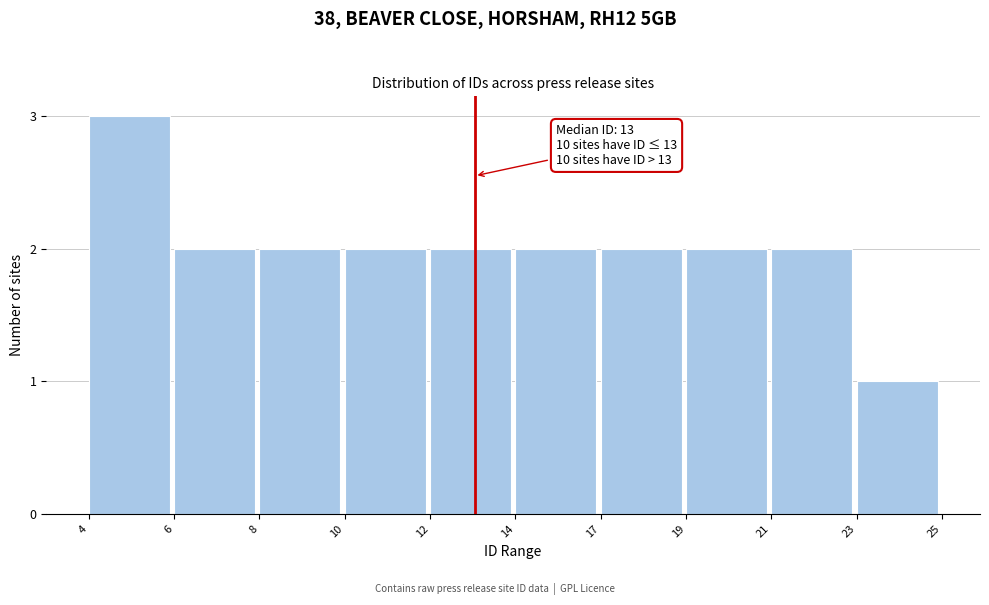

Reading right to left, extract all data points from this chart.

1	2	2	2	2	2	2	2	2	3